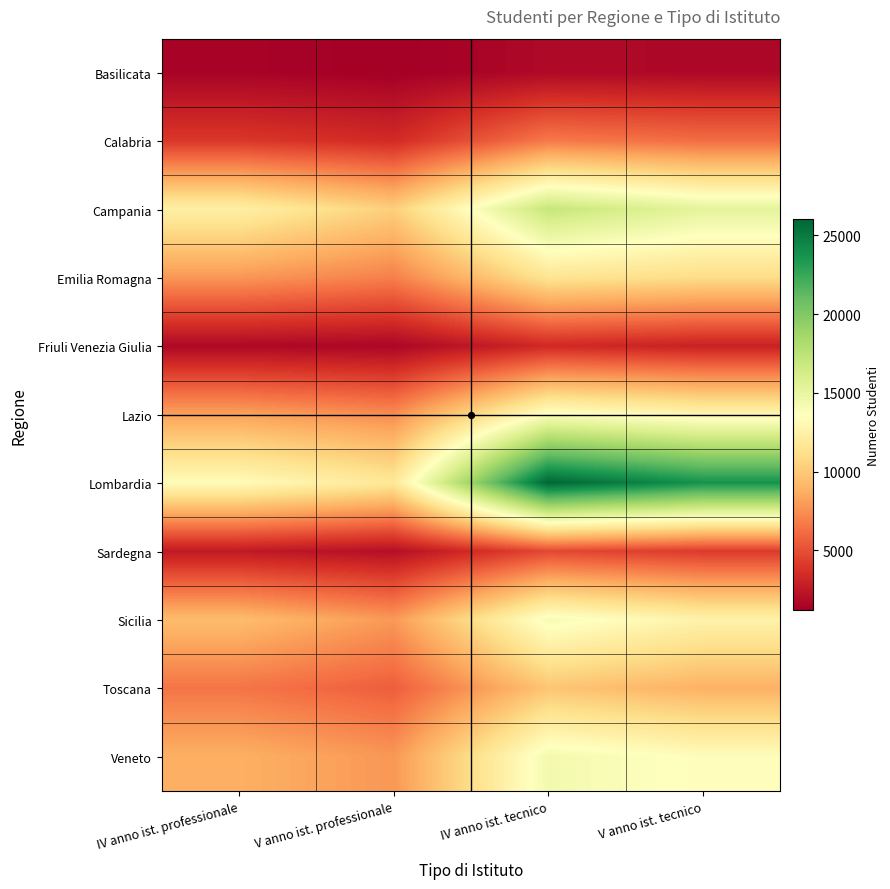

Which series has the widest spread of values?

Lombardia